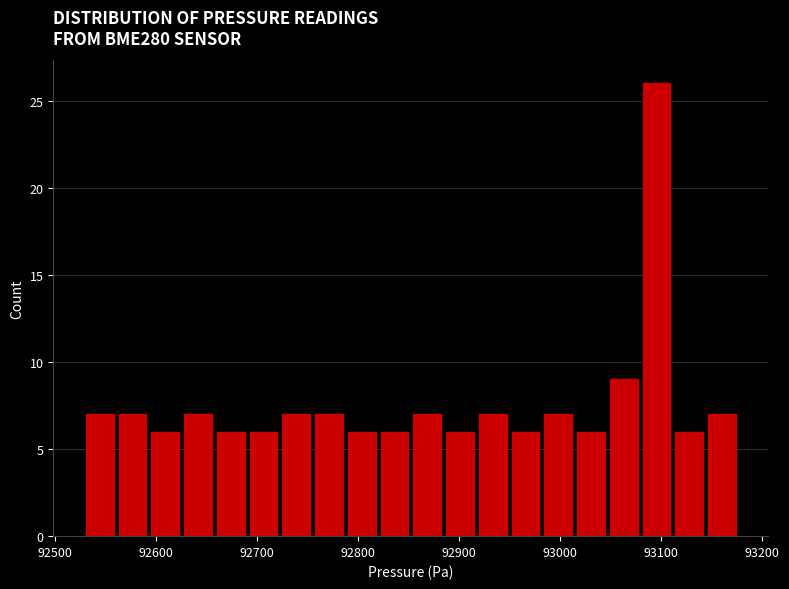

Around what value on the x-axis is the tallest bar? Give the approximate position of its centre, as read against the axis.

93100